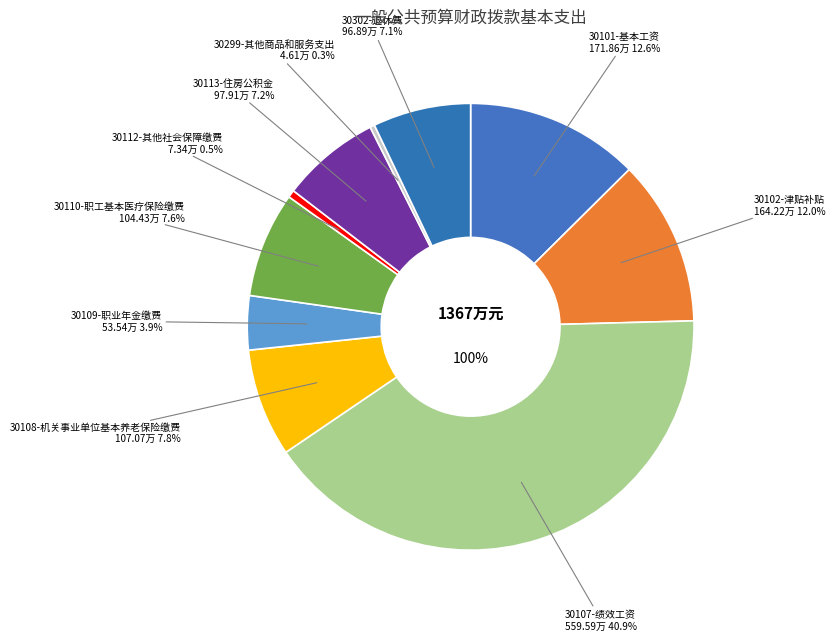

What is the change in value from 30107-绩效工资 to 30299-其他商品和服务支出?

-555.0